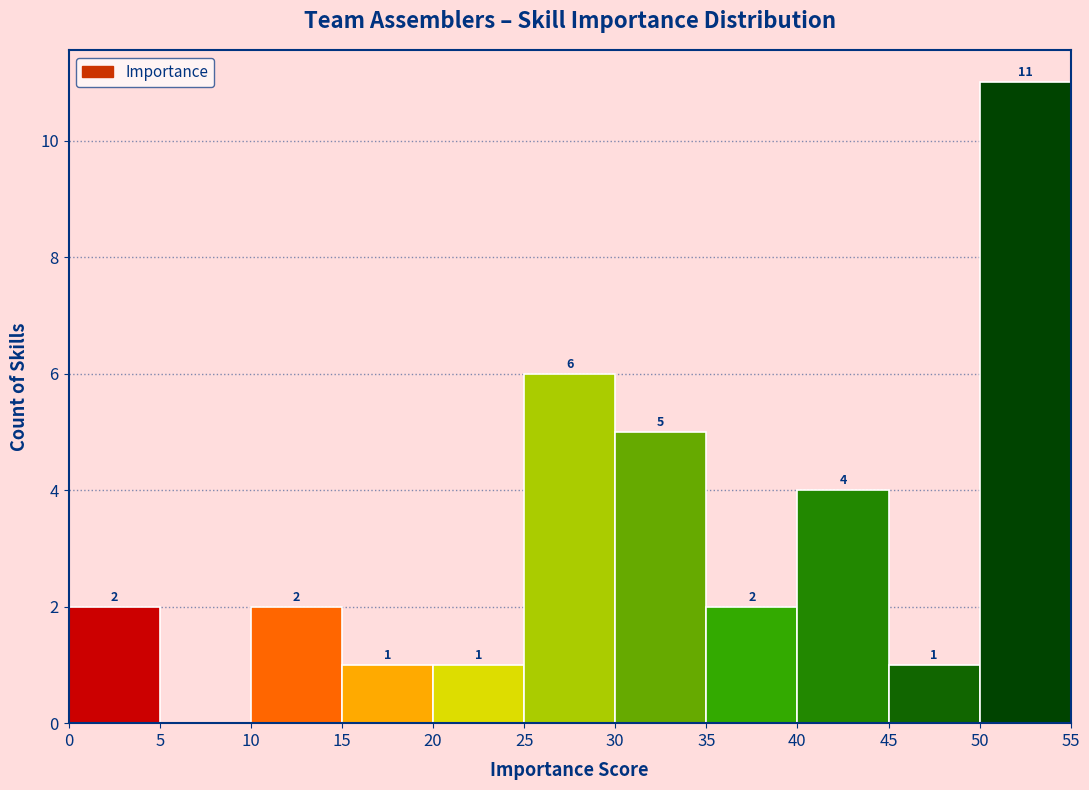

Which range on the x-axis has the tallest bar?

50 to 55